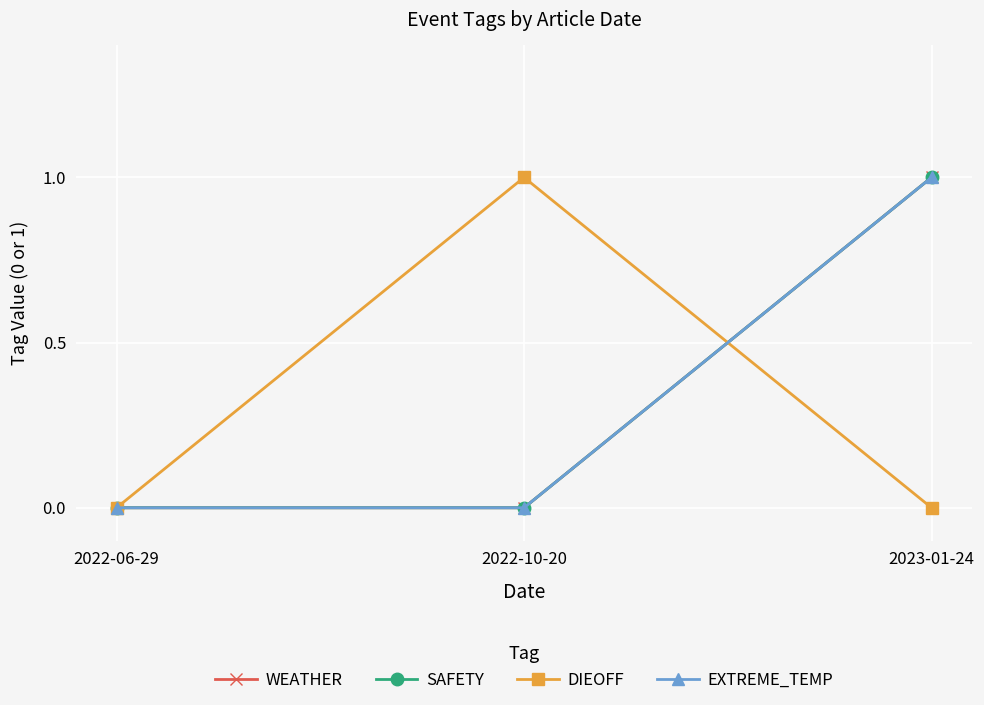

Is this an area chart (filled region under the line)?

No